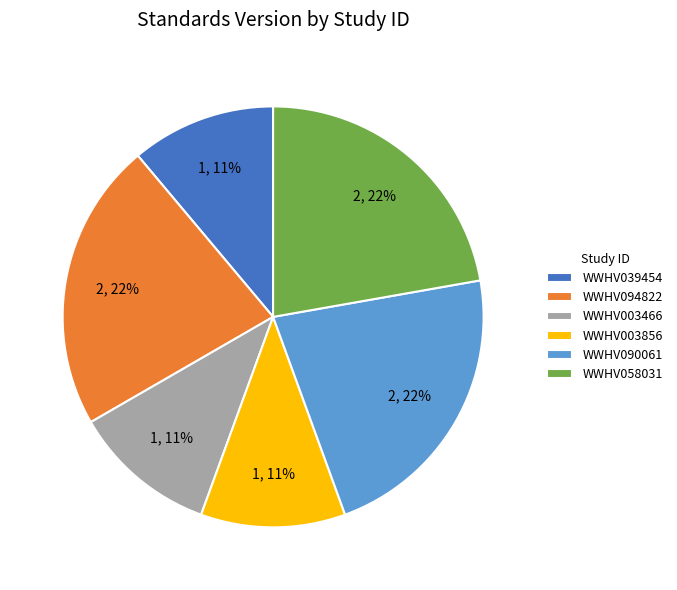

To the nearest percent, what is the difference between the largest and smallest slice percentages?

11%